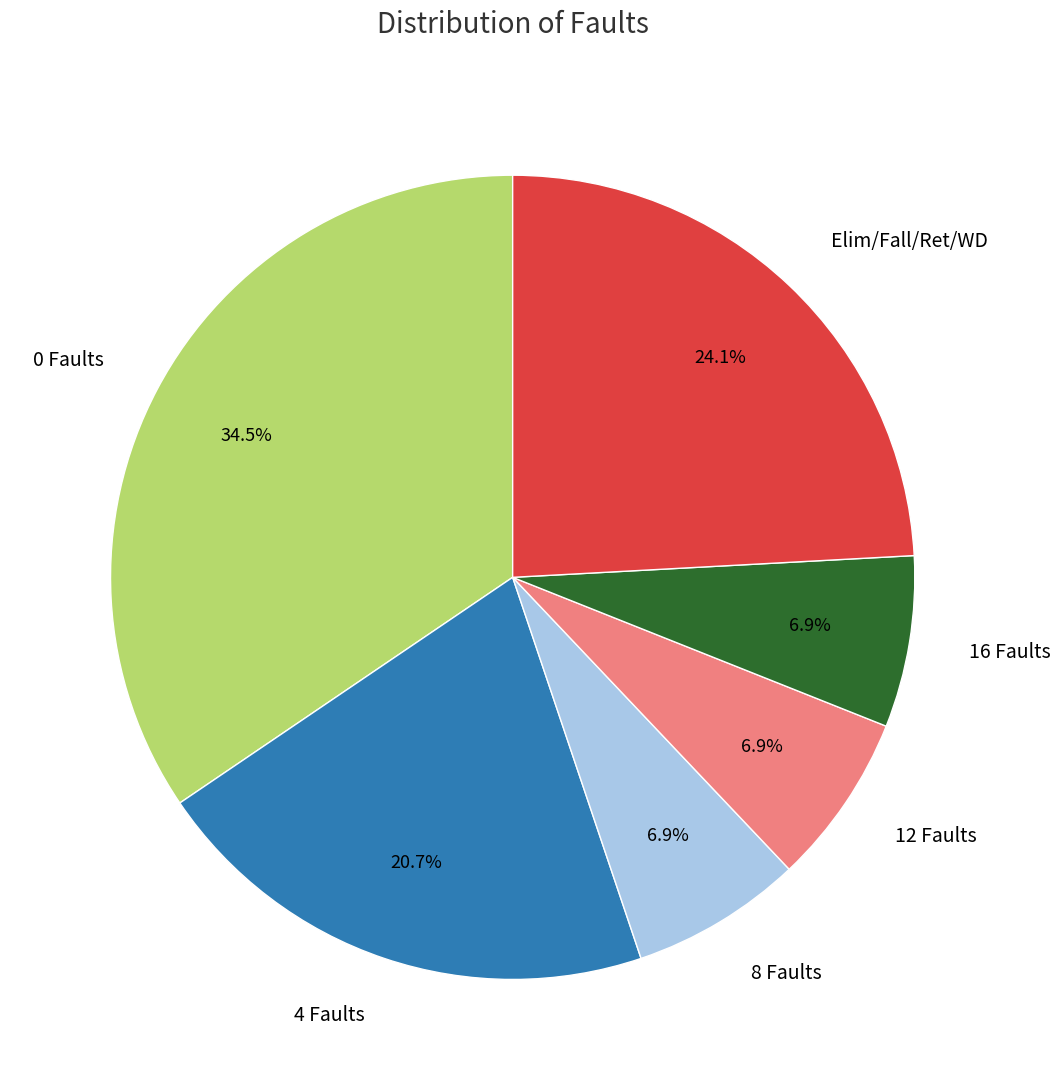

How many slices are in this pie chart?

6